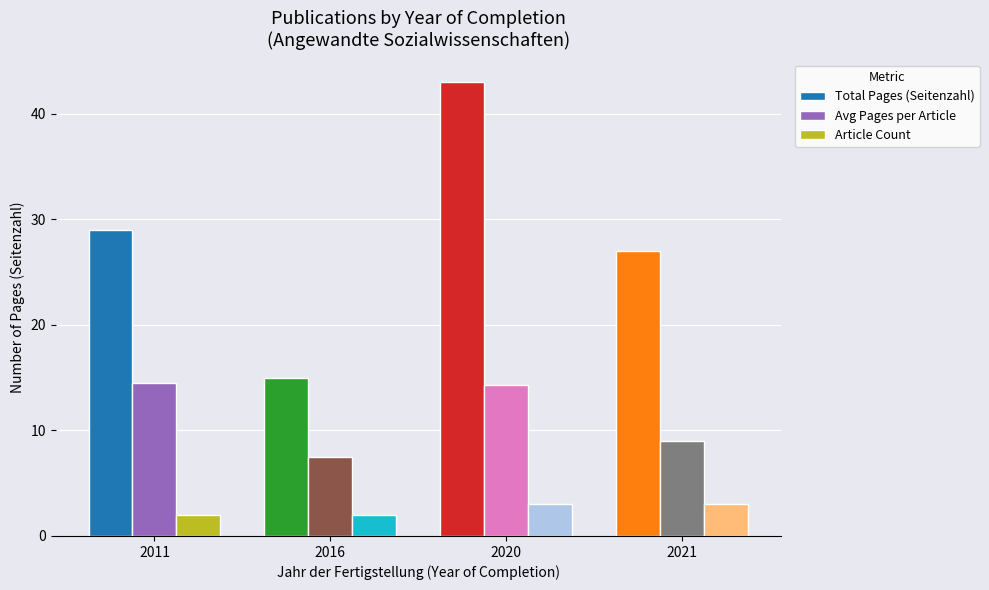

What is the lowest value of the Avg Pages per Article series?

7.5